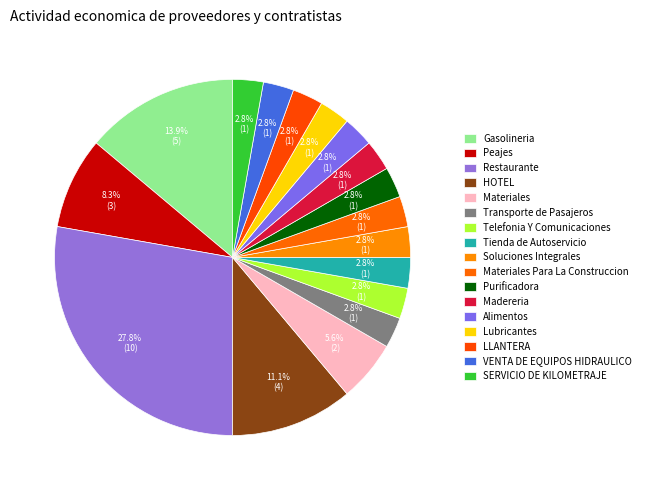

How much of the chart is everything except Purificadora?

97.2%